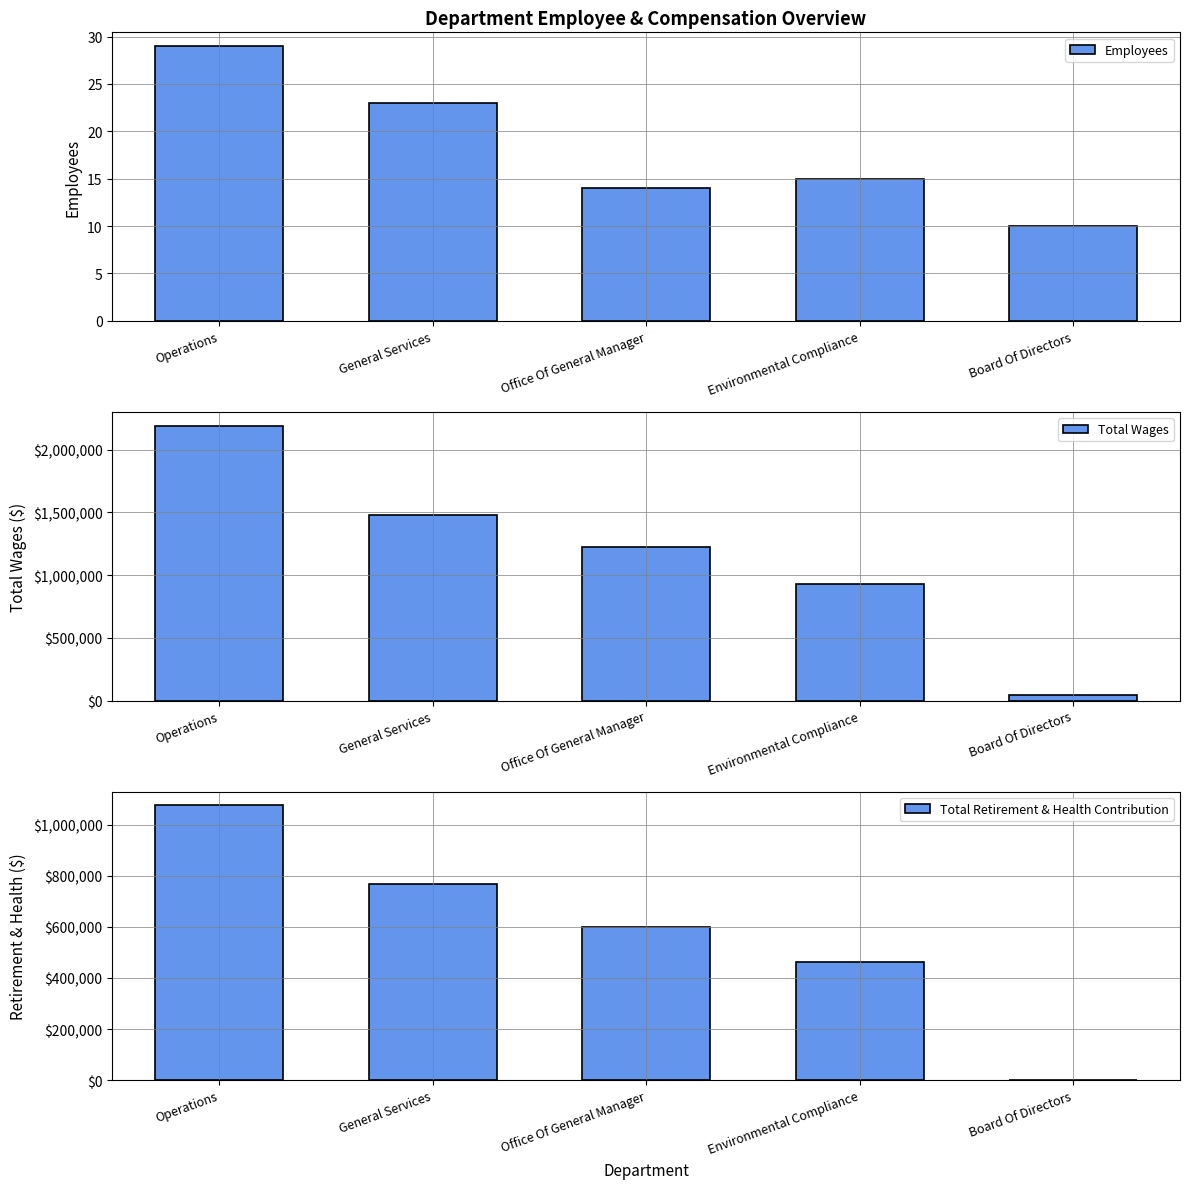

Reading right to left, extract all data points from this chart.

Employees: 10	15	14	23	29
Total Wages: 40700	929733	1226965	1480154	2191623
Total Retirement & Health Contribution: 0	461572	600201	767370	1074676